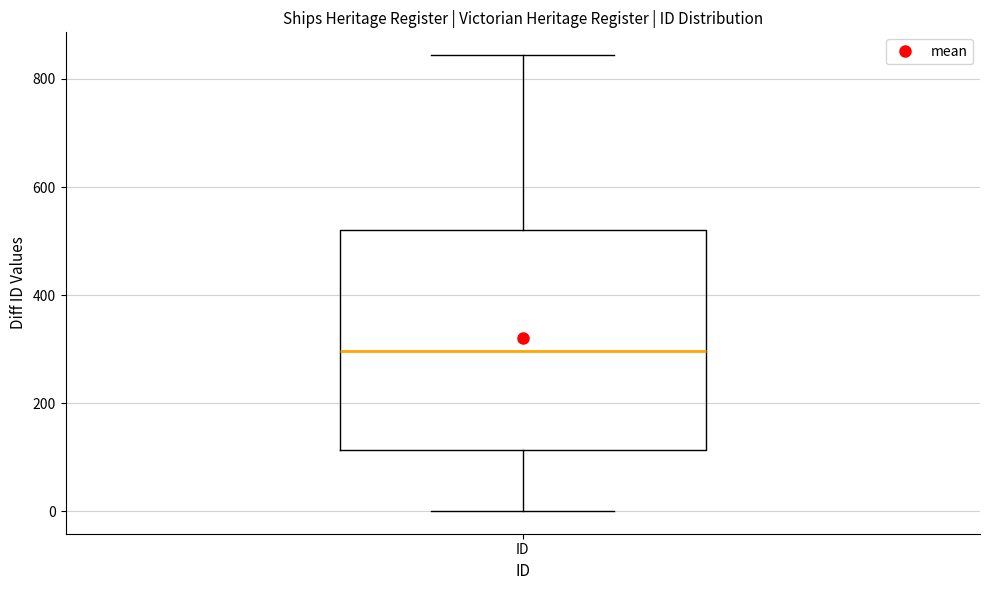

Where does the upper whisker of the box for ID end on the y-axis? The values are not printed on the chart, so give them approximately, as read against the axis.

840